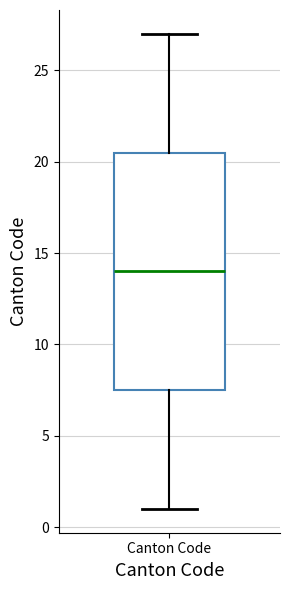

Read this box plot against the y-axis: the position of the median line, the range covered by the box, and the ends of both whiskers. The values are not printed on the chart, so give them approximately, as read against the axis.

median 14.0, box 7.5 to 20.5, whiskers 1.0 to 27.0